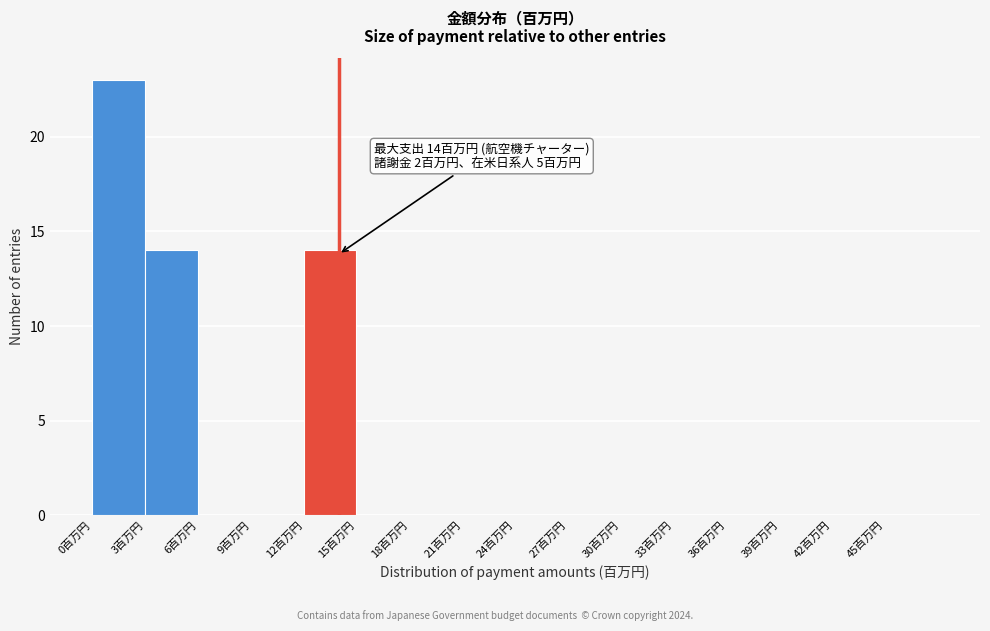

Over which range of the x-axis is the bar tallest?

0 to 3